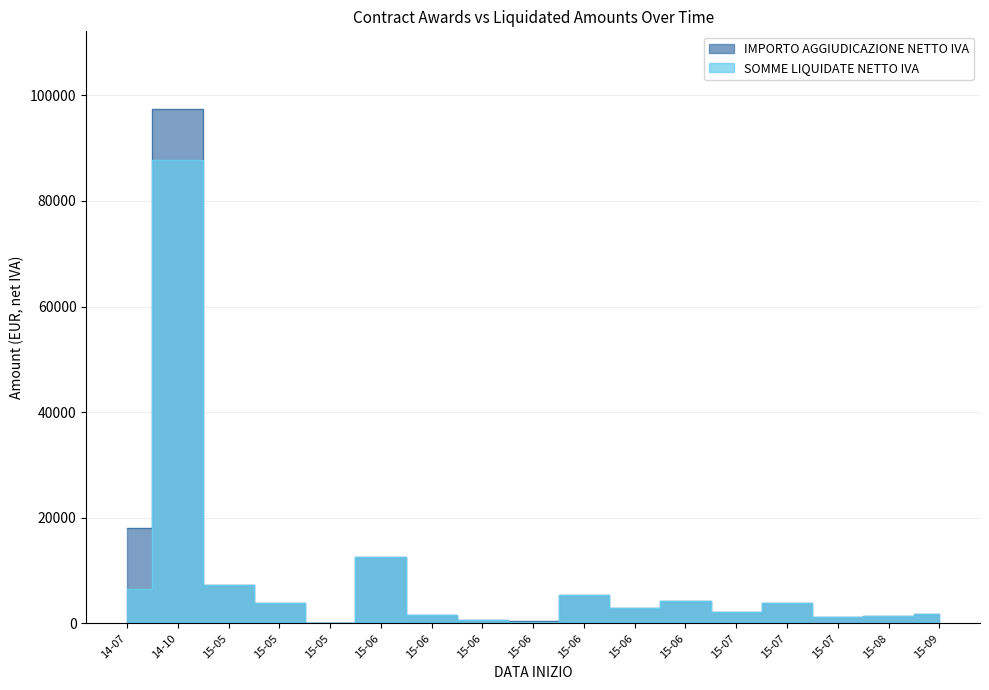

Rank the series at 15-06 from highest to lowest value.

IMPORTO AGGIUDICAZIONE NETTO IVA, SOMME LIQUIDATE NETTO IVA